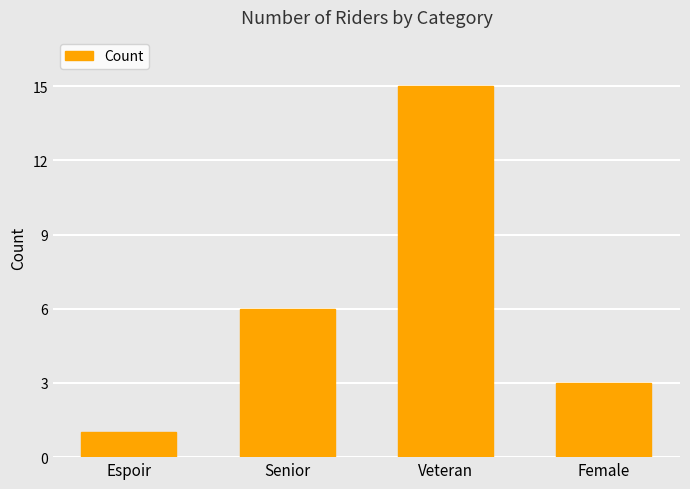

The chart shows a value of 9 at Senior. True or false?

False